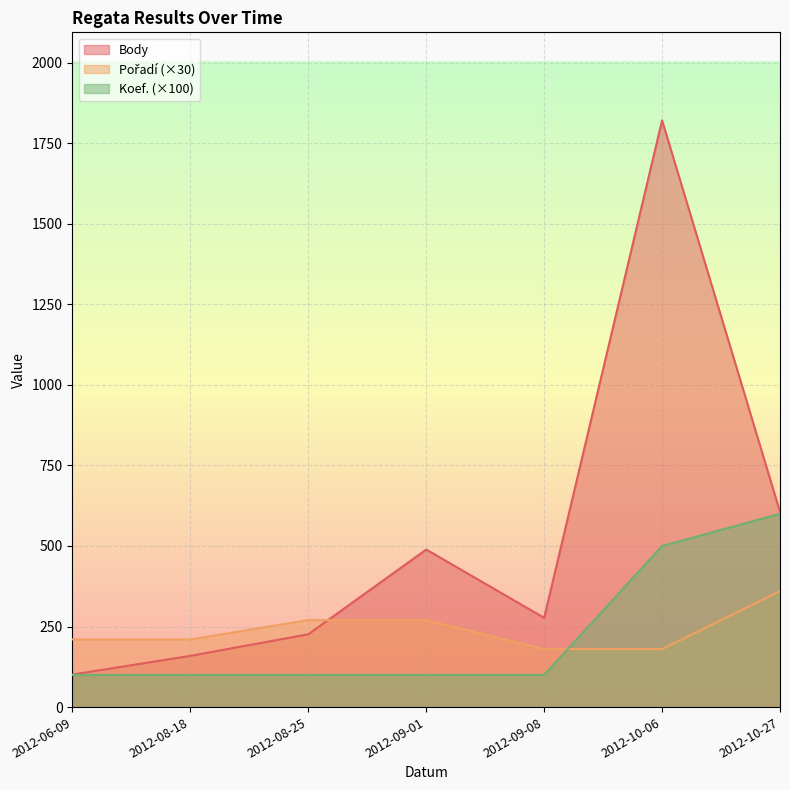

What is the label of the 2nd point from the right?

2012-10-06